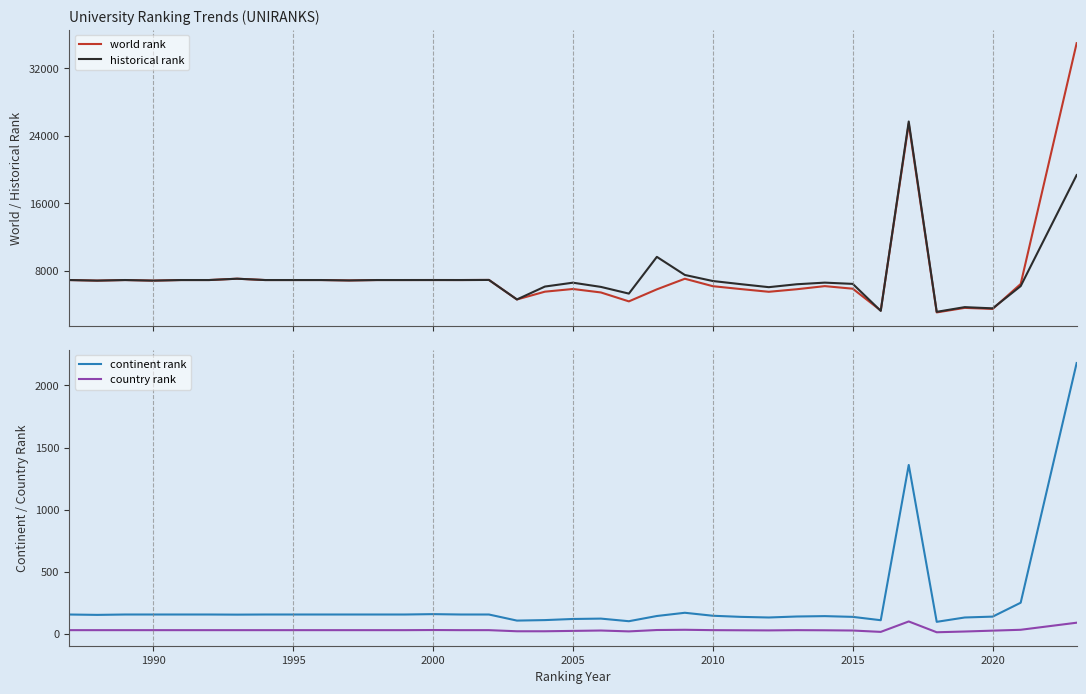

True or false: continent rank and historical rank intersect in this chart.

False